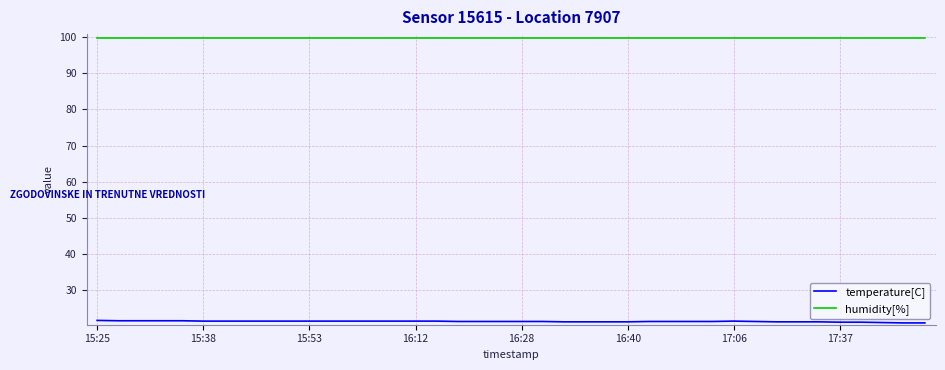

Rank the series by their average value, from highest to lowest.

humidity[%], temperature[C]